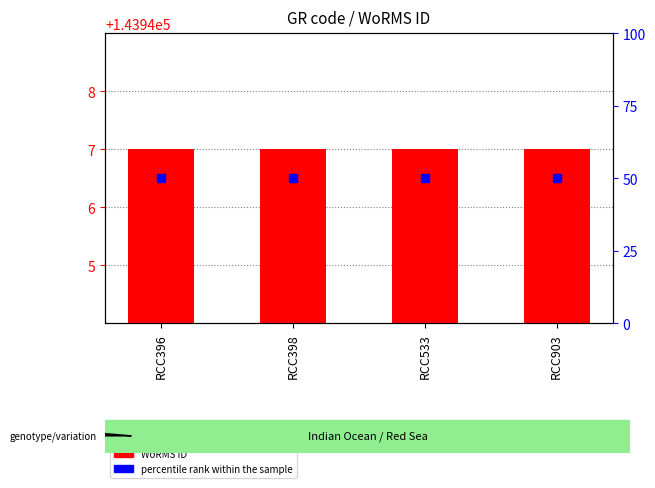

Which series has the largest total across all categories?

WoRMS ID